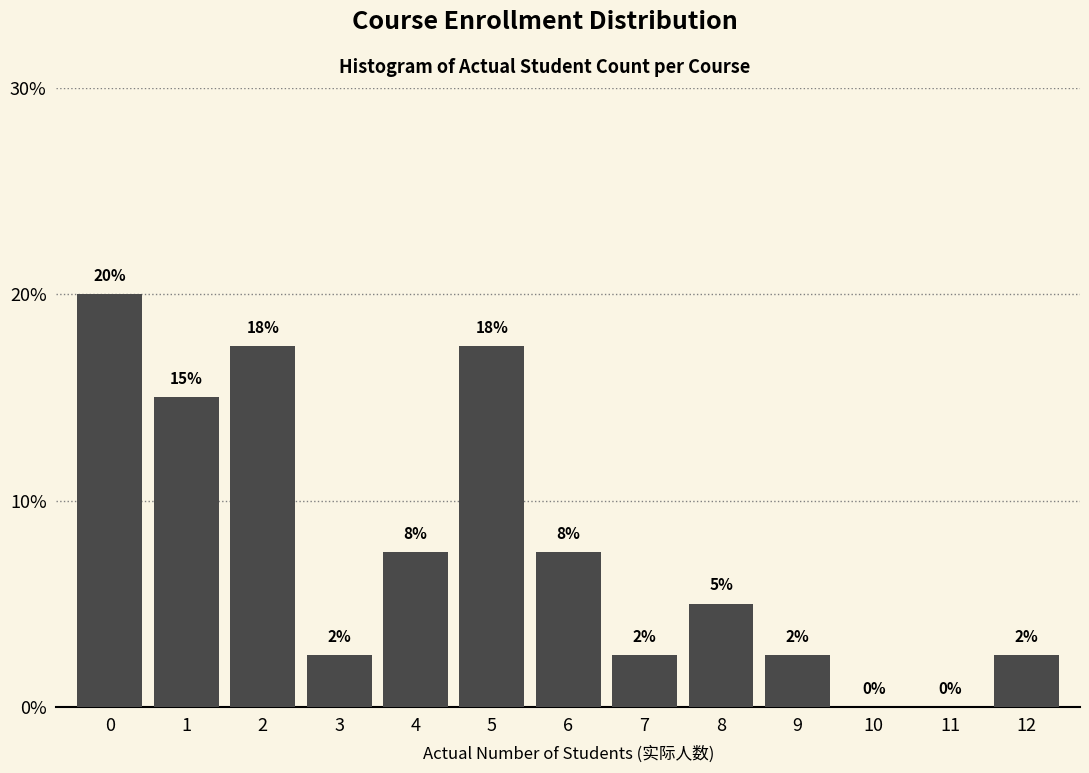

Are the bars horizontal?

No